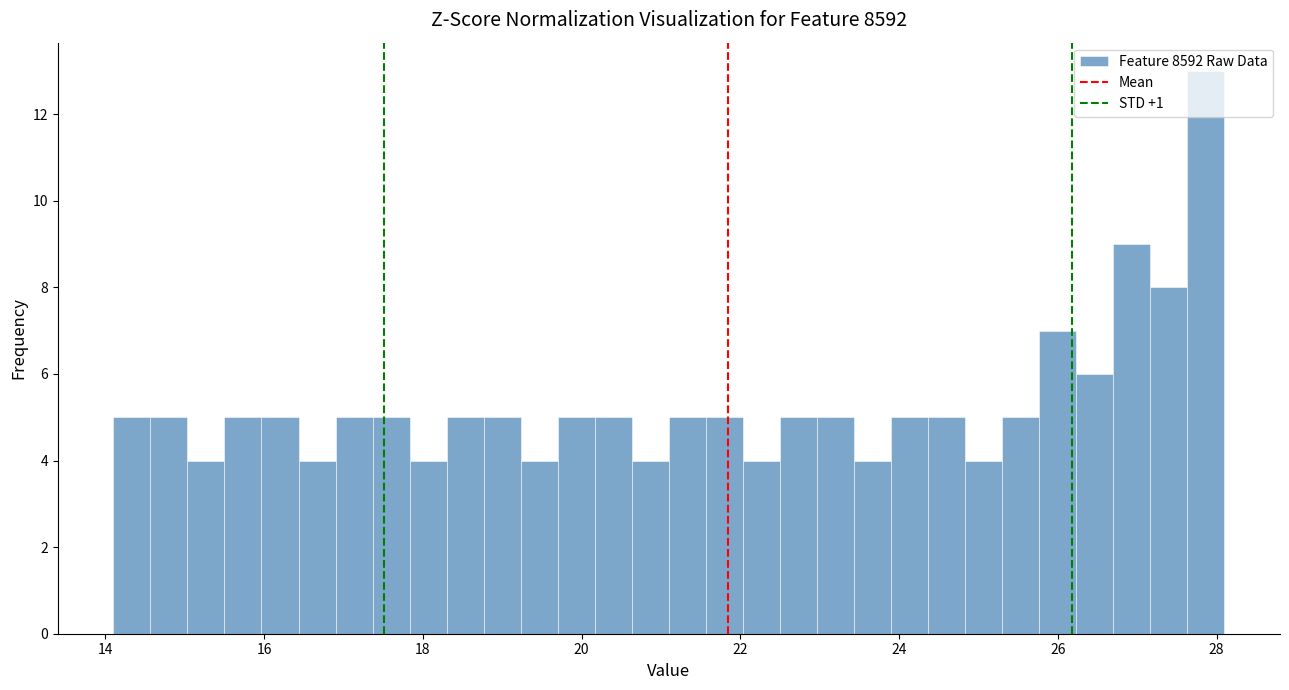

Around what value on the x-axis is the tallest bar? Give the approximate position of its centre, as read against the axis.

27.8